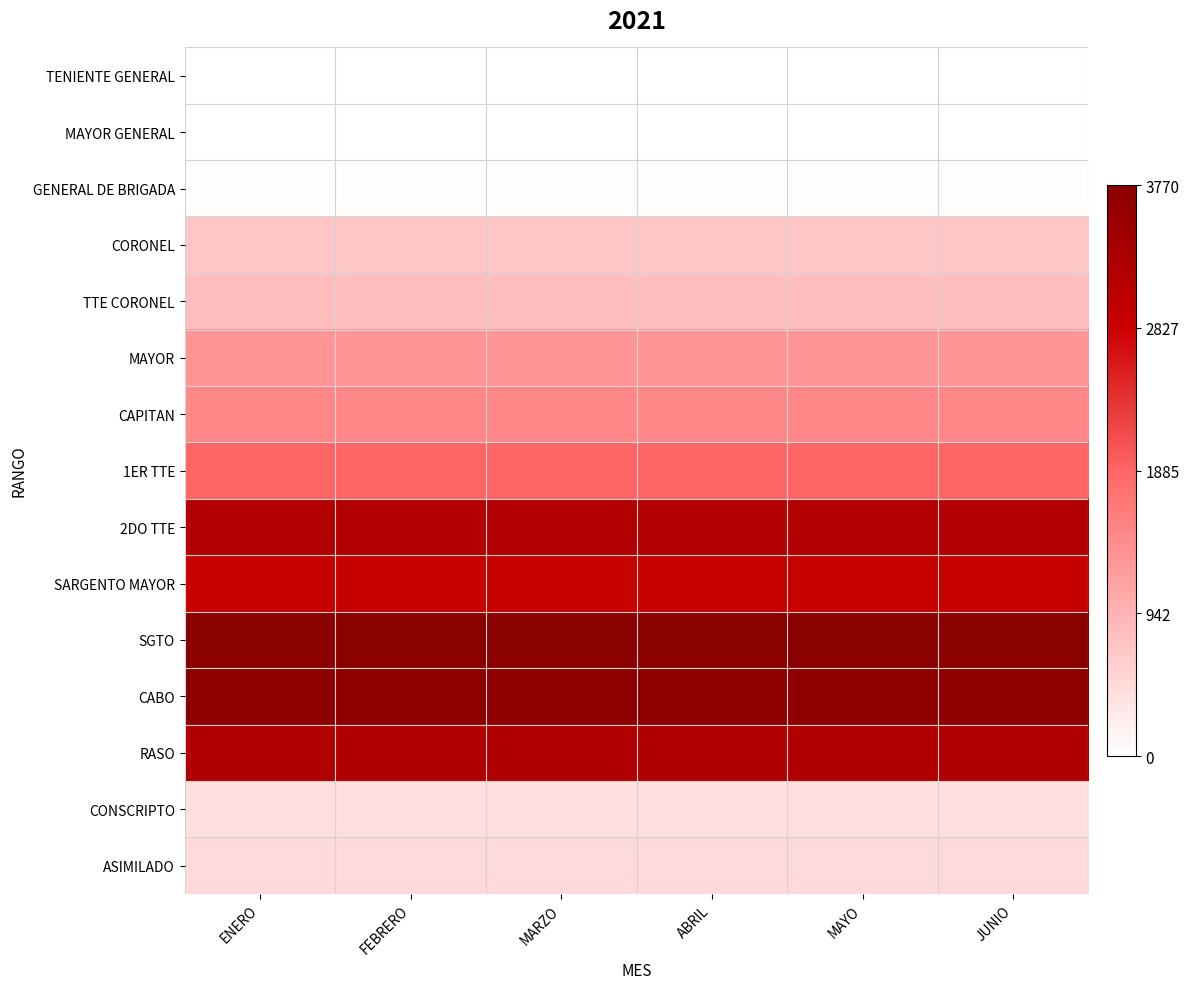

Reading right to left, transcribe all the data shown in this chart.

TENIENTE GENERAL: JUNIO=1	MAYO=1	ABRIL=1	MARZO=1	FEBRERO=1	ENERO=1
MAYOR GENERAL: JUNIO=12	MAYO=12	ABRIL=12	MARZO=12	FEBRERO=12	ENERO=12
GENERAL DE BRIGADA: JUNIO=40	MAYO=40	ABRIL=40	MARZO=40	FEBRERO=40	ENERO=40
CORONEL: JUNIO=696	MAYO=696	ABRIL=696	MARZO=696	FEBRERO=696	ENERO=696
TTE CORONEL: JUNIO=804	MAYO=806	ABRIL=806	MARZO=806	FEBRERO=806	ENERO=806
MAYOR: JUNIO=1301	MAYO=1303	ABRIL=1303	MARZO=1303	FEBRERO=1303	ENERO=1303
CAPITAN: JUNIO=1476	MAYO=1479	ABRIL=1479	MARZO=1479	FEBRERO=1479	ENERO=1479
1ER TTE: JUNIO=1889	MAYO=1893	ABRIL=1893	MARZO=1893	FEBRERO=1893	ENERO=1893
2DO TTE: JUNIO=3175	MAYO=3177	ABRIL=3177	MARZO=3177	FEBRERO=3177	ENERO=3177
SARGENTO MAYOR: JUNIO=2900	MAYO=2900	ABRIL=2900	MARZO=2900	FEBRERO=2900	ENERO=2900
SGTO: JUNIO=3770	MAYO=3770	ABRIL=3770	MARZO=3770	FEBRERO=3770	ENERO=3770
CABO: JUNIO=3712	MAYO=3712	ABRIL=3712	MARZO=3712	FEBRERO=3712	ENERO=3712
RASO: JUNIO=3205	MAYO=3205	ABRIL=3205	MARZO=3205	FEBRERO=3205	ENERO=3205
CONSCRIPTO: JUNIO=407	MAYO=407	ABRIL=407	MARZO=407	FEBRERO=407	ENERO=407
ASIMILADO: JUNIO=461	MAYO=461	ABRIL=461	MARZO=461	FEBRERO=461	ENERO=461